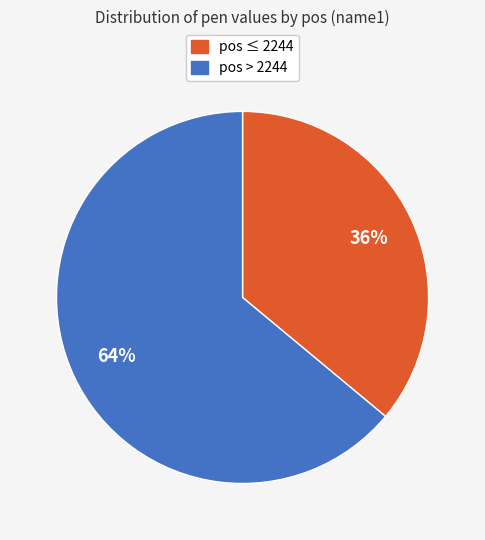

To the nearest percent, what is the average slice percentage?

50%